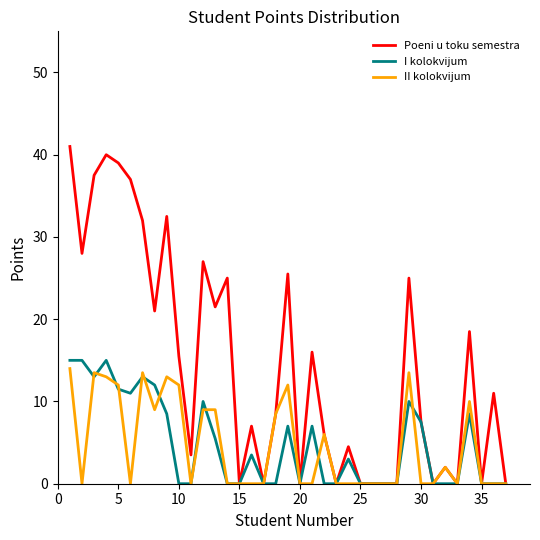

Reading left to right, list all the values displayed in this chart.

Poeni u toku semestra: 41.0	28.0	37.5	40.0	39.0	37.0	32.0	21.0	32.5	15.5	3.5	27.0	21.5	25.0	0.0	7.0	0.0	8.5	25.5	0.0	16.0	6.0	0.0	4.5	0.0	0.0	0.0	0.0	25.0	7.5	0.0	2.0	0.0	18.5	0.0	11.0	0.0
I kolokvijum: 15.0	15.0	13.0	15.0	11.5	11.0	13.0	12.0	8.5	0.0	0.0	10.0	5.5	0.0	0.0	3.5	0.0	0.0	7.0	0.0	7.0	0.0	0.0	3.0	0.0	0.0	0.0	0.0	10.0	7.5	0.0	0.0	0.0	8.5	0.0	0.0	0.0
II kolokvijum: 14.0	0.0	13.5	13.0	12.0	0.0	13.5	9.0	13.0	12.0	0.0	9.0	9.0	0.0	0.0	0.0	0.0	8.5	12.0	0.0	0.0	6.0	0.0	0.0	0.0	0.0	0.0	0.0	13.5	0.0	0.0	2.0	0.0	10.0	0.0	0.0	0.0